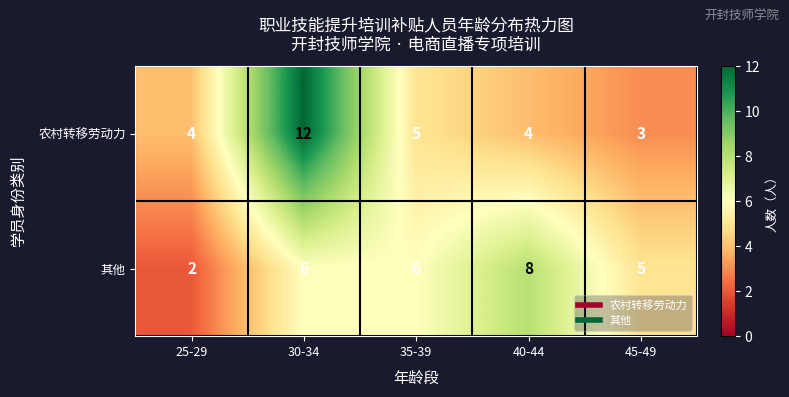

What is the sum of all 其他 values?

27